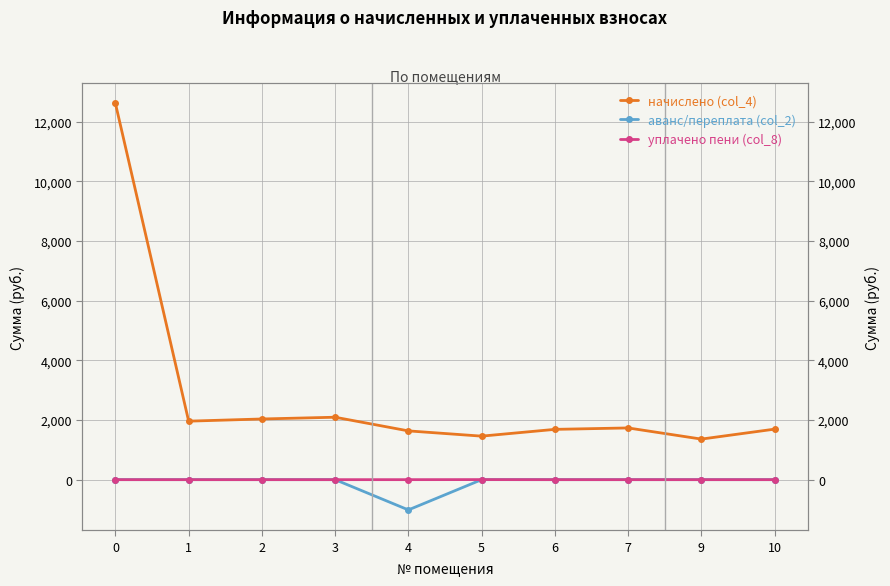

Which category has the lowest value in the аванс/переплата (col_2) series?

4